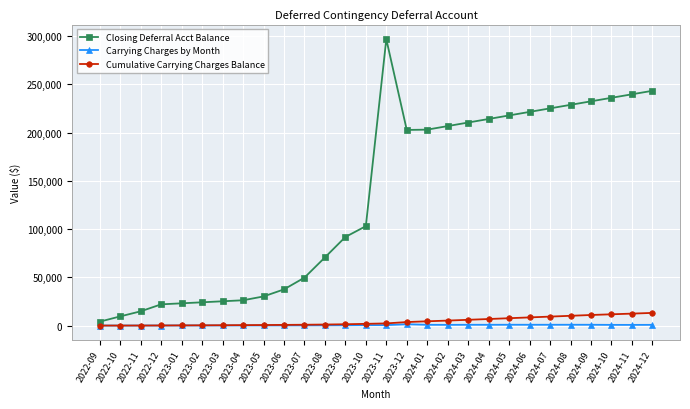

At 2024-08, list the series in order from largest to smallest.

Closing Deferral Acct Balance, Cumulative Carrying Charges Balance, Carrying Charges by Month